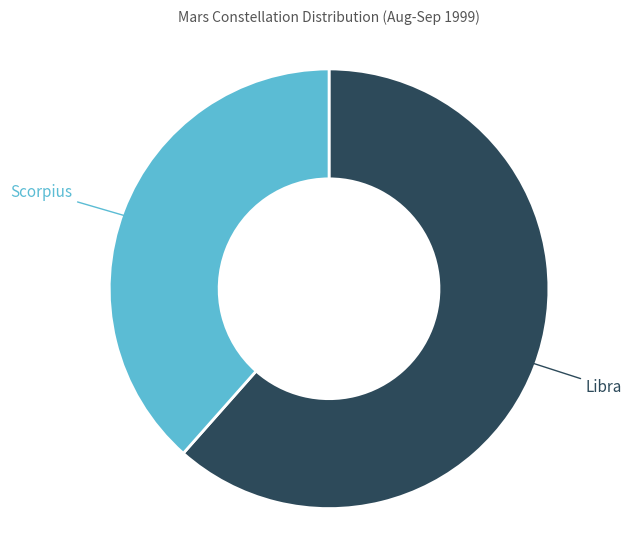

Is there a majority slice in this chart?

Yes